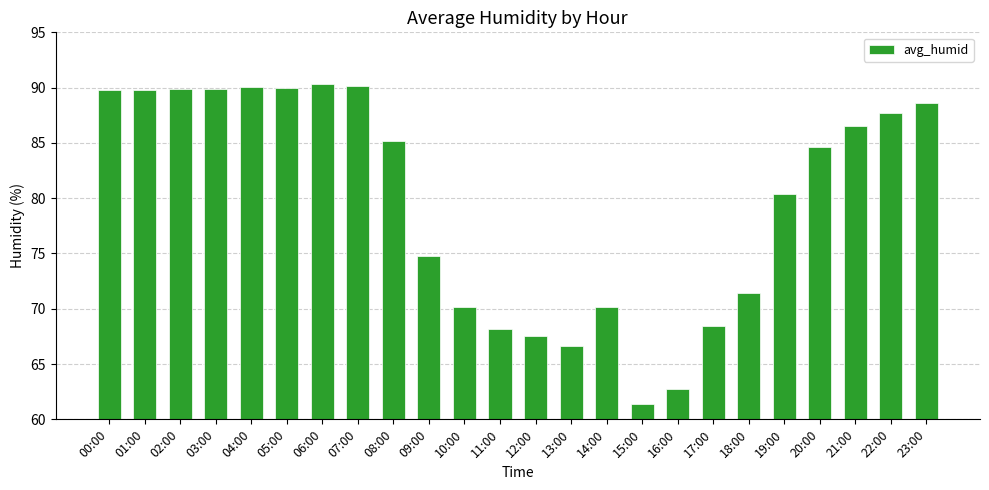

How many bars are there in total?

24